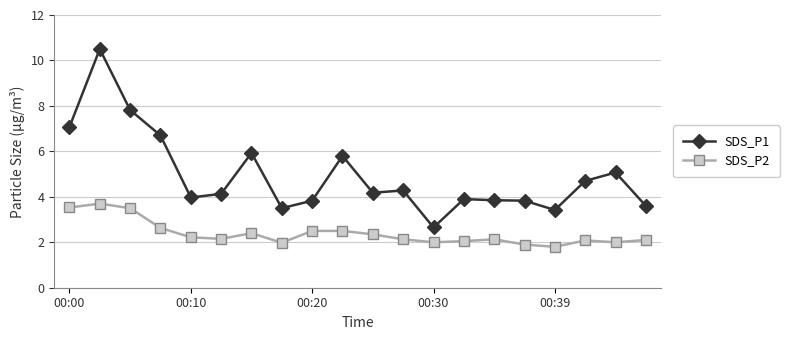

What is the value of the SDS_P1 point at the 9th from the left?

3.8